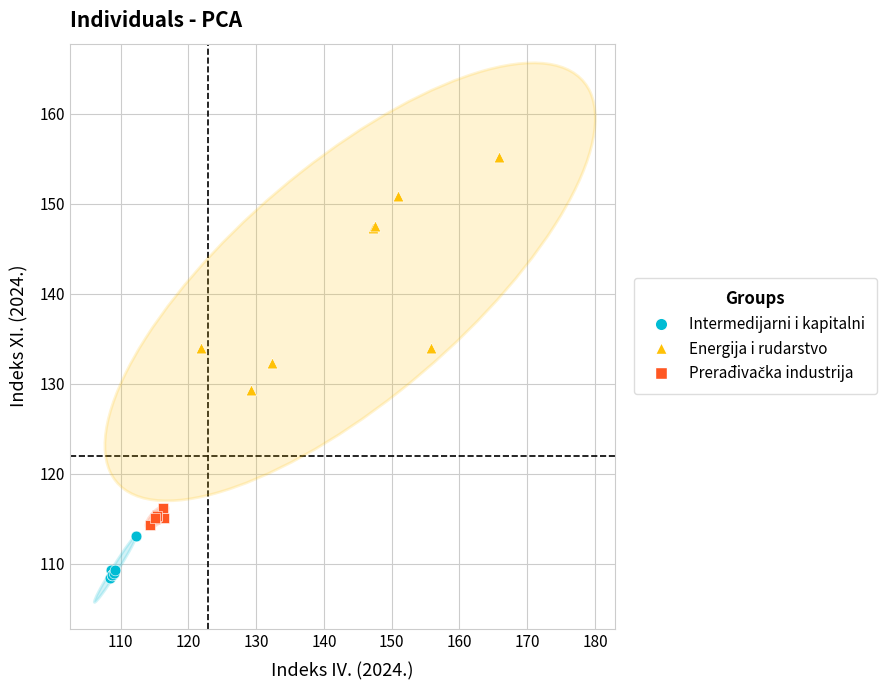

Which series reaches the minimum Y coordinate?

Intermedijarni i kapitalni